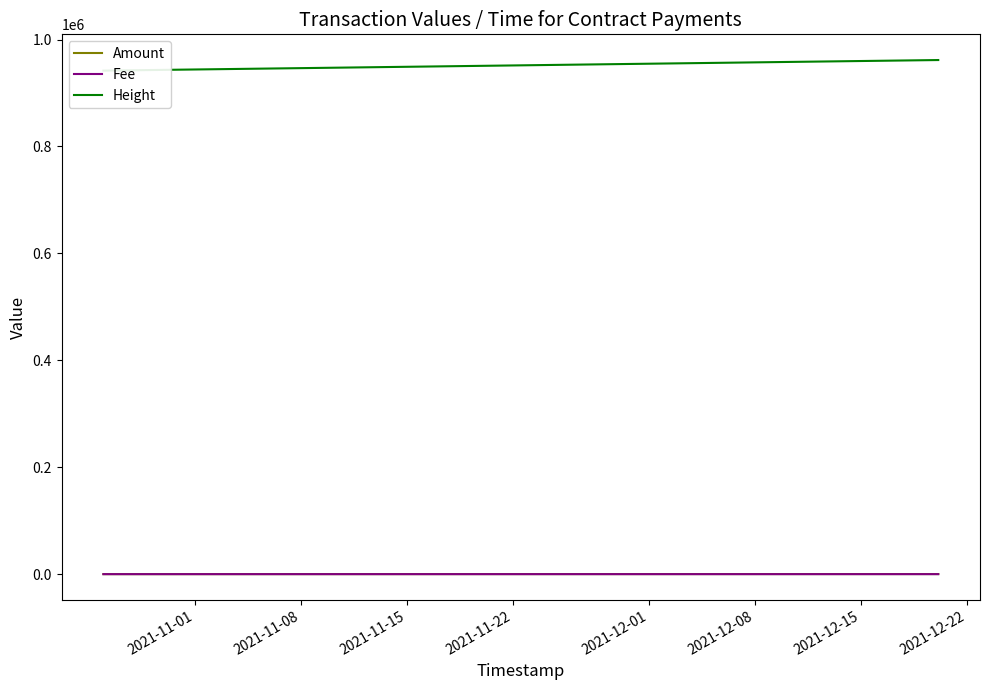

True or false: Amount has a value of 3.0 at 2021-11-22.

False